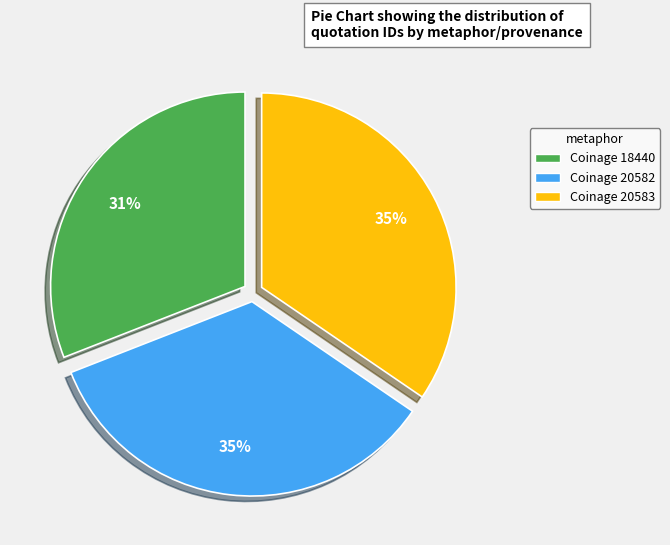

To the nearest percent, what is the average slice percentage?

33%